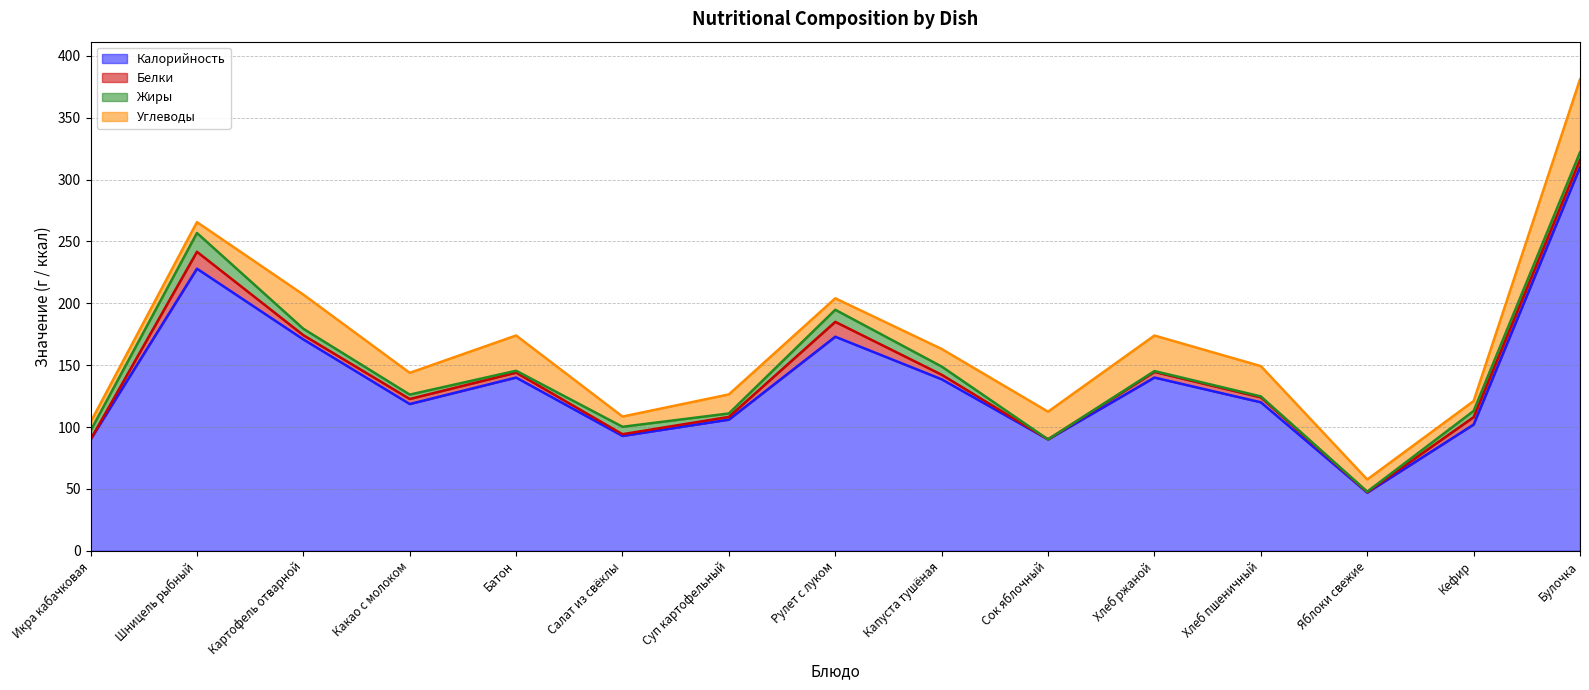

Between Хлеб пшеничный and Хлеб ржаной, which is larger?

Хлеб ржаной